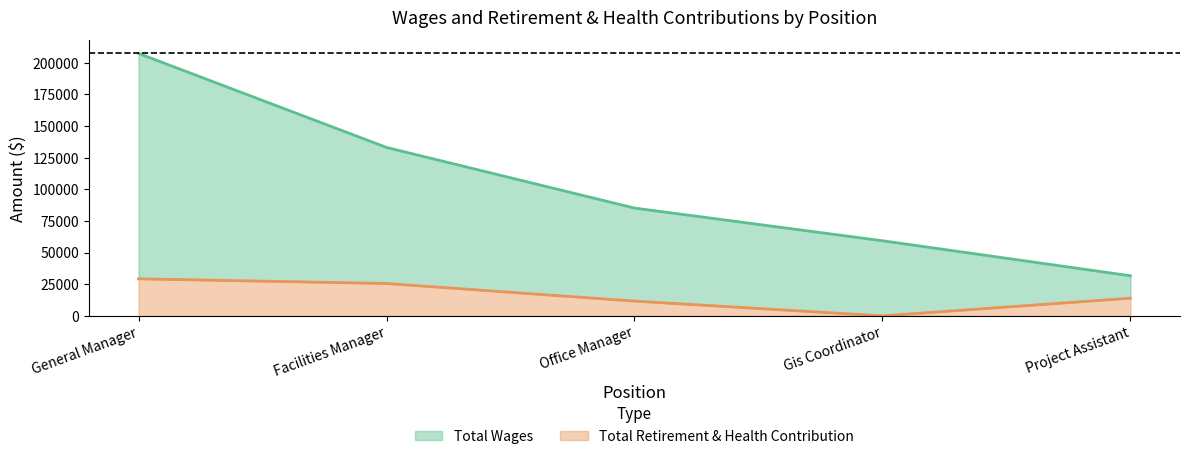

Which series has the widest spread of values?

Total Wages